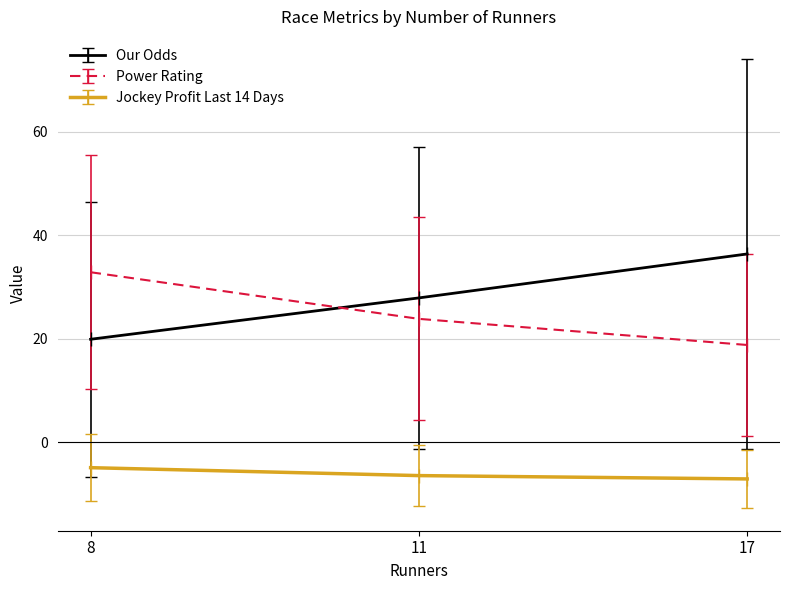

Where is Power Rating nearest to the value 25?

11